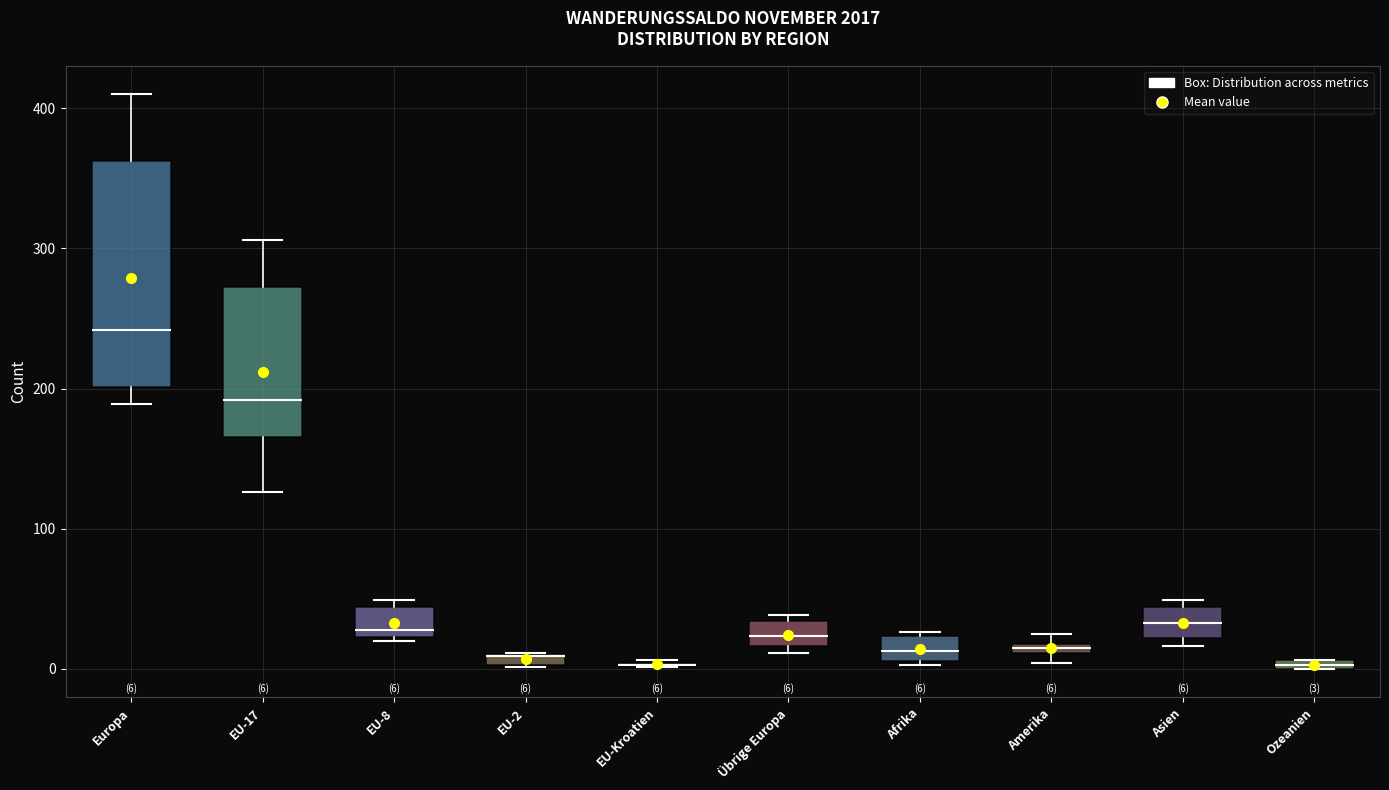

Comparing the boxes themselves (not the whiskers), which one is the tallest?

Europa